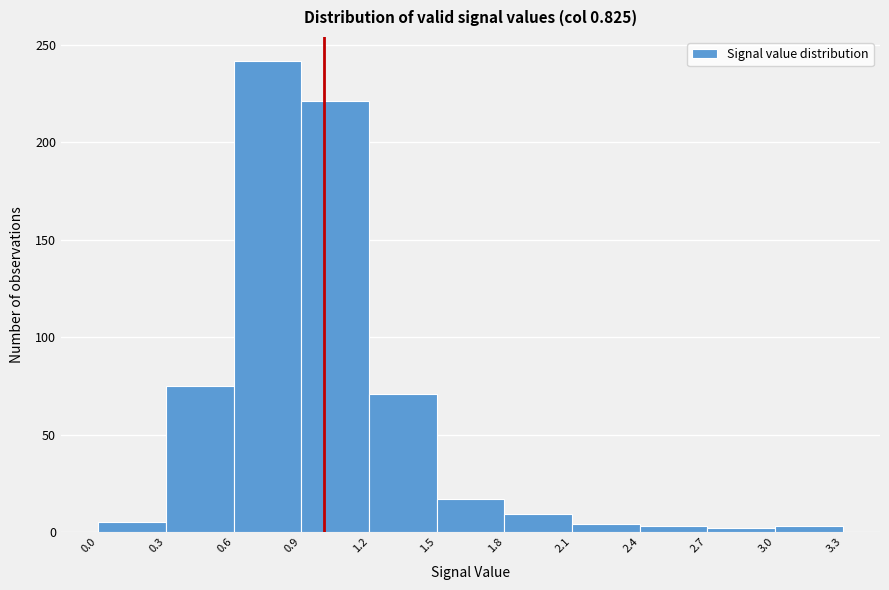

Over which range of the x-axis is the bar tallest?

0.6 to 0.9